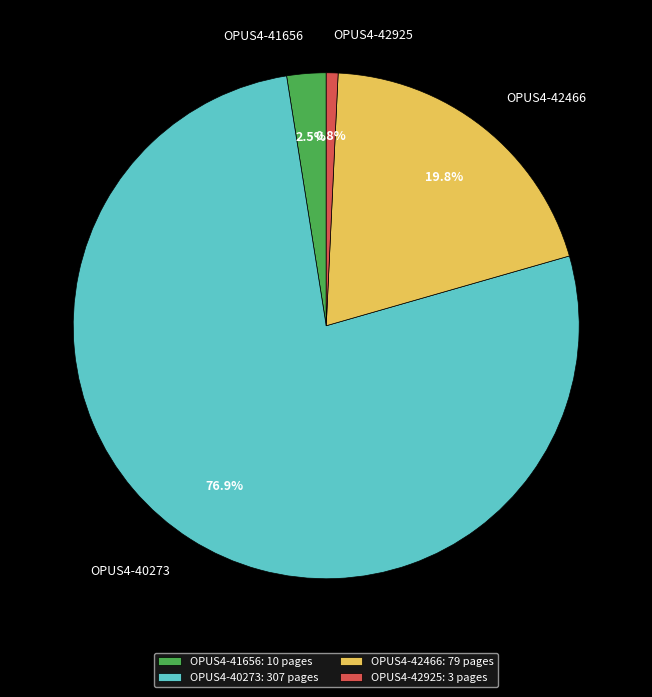

To the nearest percent, what is the difference between the largest and smallest slice percentages?

76%